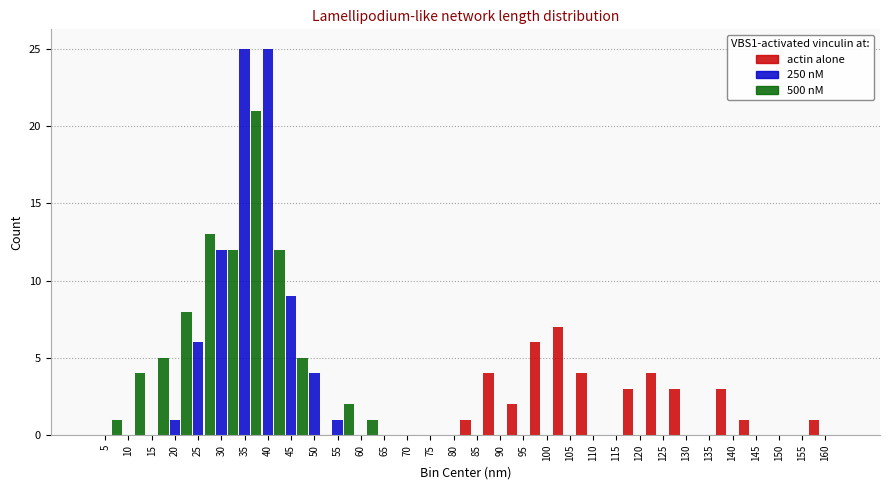

Where is 250 nM nearest to the value 12?

30